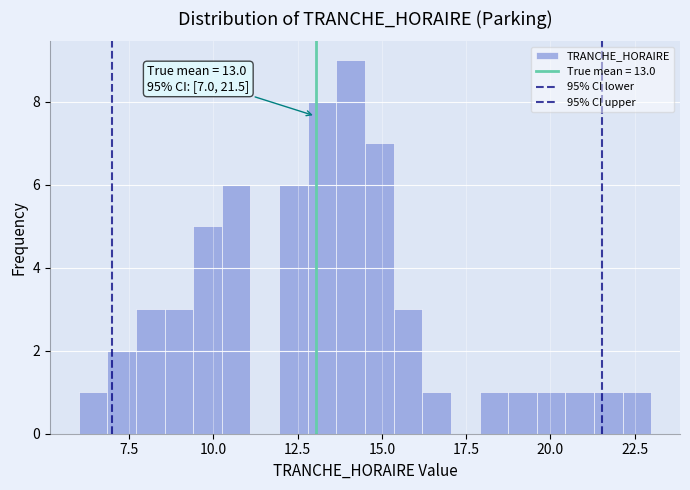

Read against the x-axis, roughly where is the centre of the tallest bar?

14.0